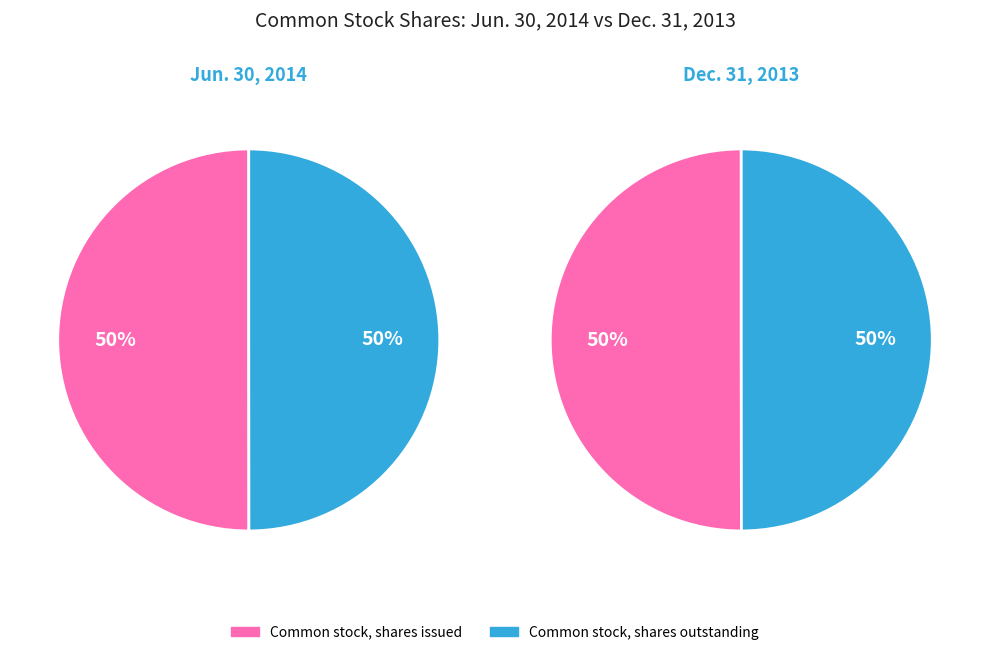

To the nearest percent, what portion does Common stock, shares issued represent?

50%